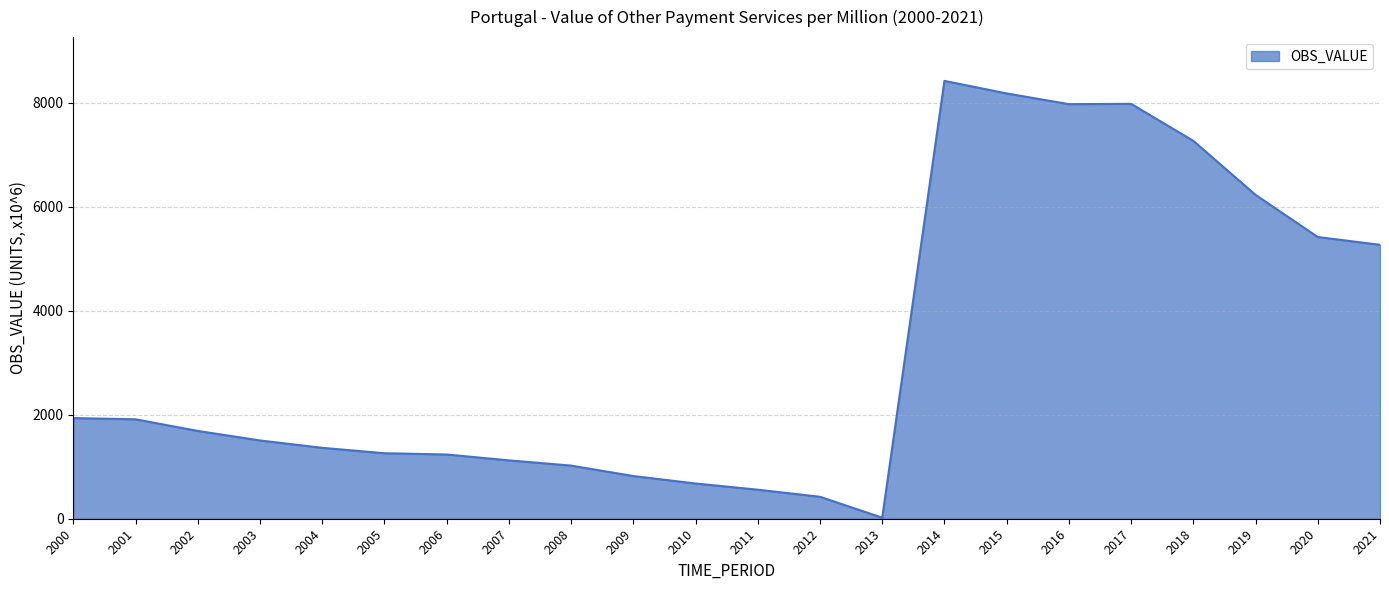

At which category does the chart reach its minimum across all series?

2013